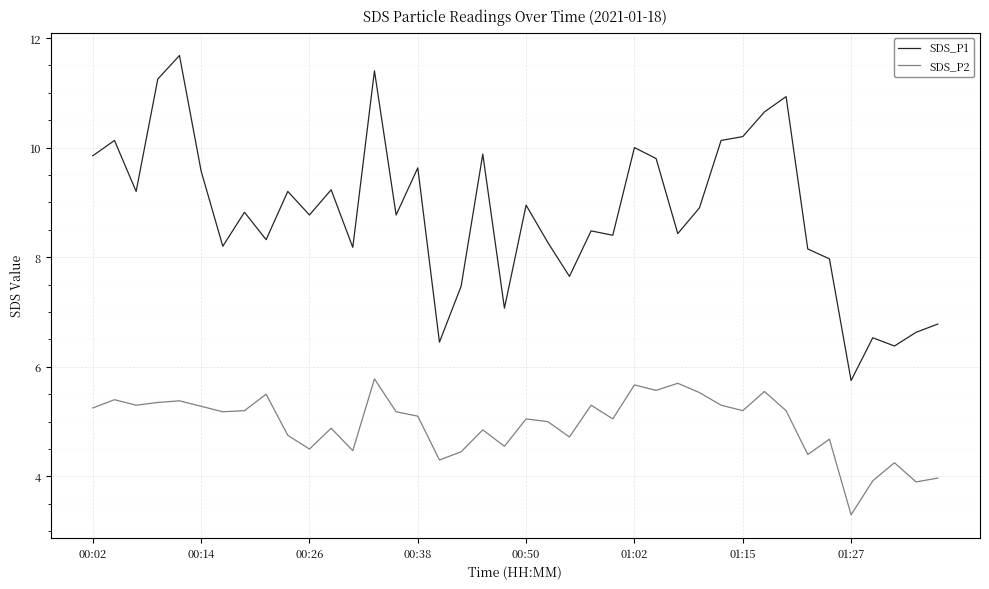

True or false: SDS_P1 and SDS_P2 intersect in this chart.

False